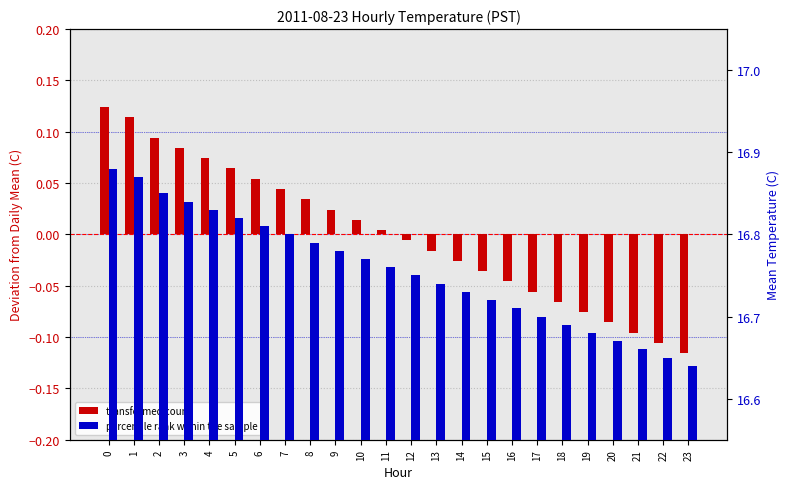

What is the value of the transformed count bar at the 6th from the left?

0.1